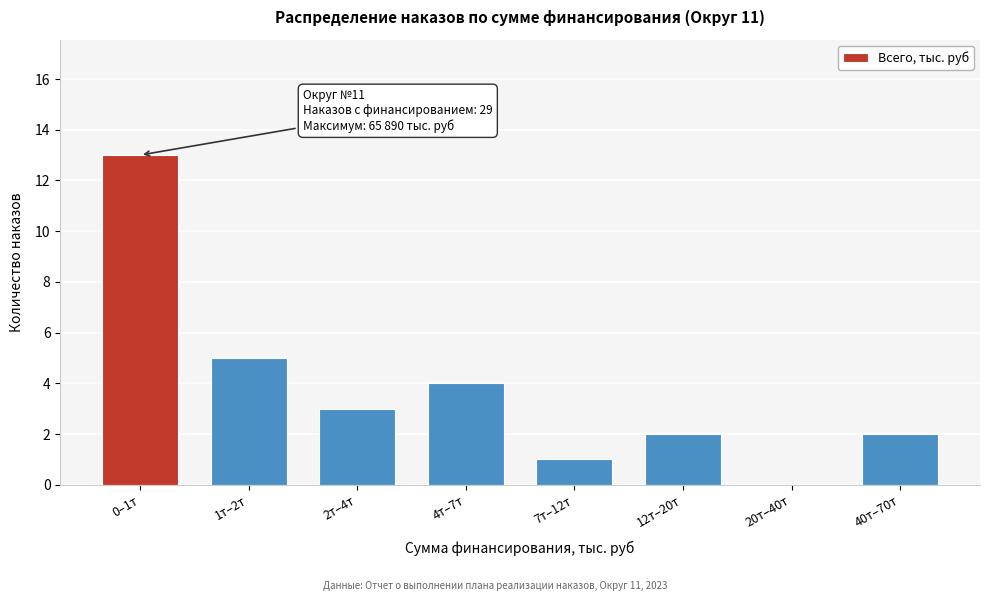

Reading right to left, extract all data points from this chart.

40т–70т=2	20т–40т=0	12т–20т=2	7т–12т=1	4т–7т=4	2т–4т=3	1т–2т=5	0–1т=13